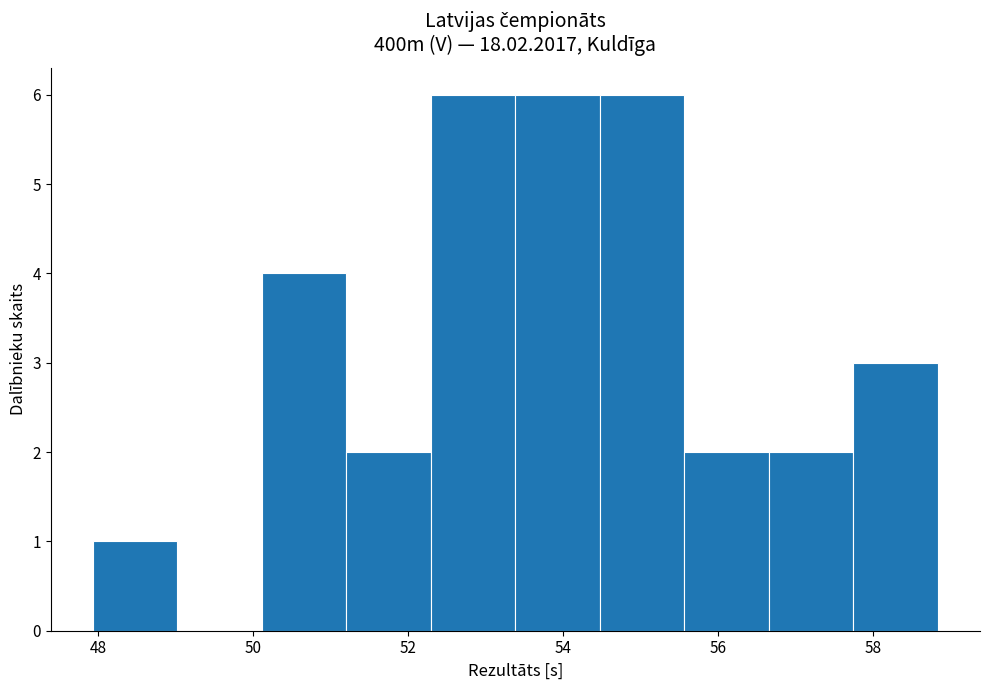

Reading left to right, list every bar in this chart as the range it spans on the x-axis followed by its height. Neither the bar edges nor the heights are printed on the chart, so give them approximately, as read against the axes.

48.0 to 49.0: 1
49.0 to 50.2: 0
50.2 to 51.2: 4
51.2 to 52.2: 2
52.2 to 53.4: 6
53.4 to 54.4: 6
54.4 to 55.6: 6
55.6 to 56.6: 2
56.6 to 57.8: 2
57.8 to 58.8: 3